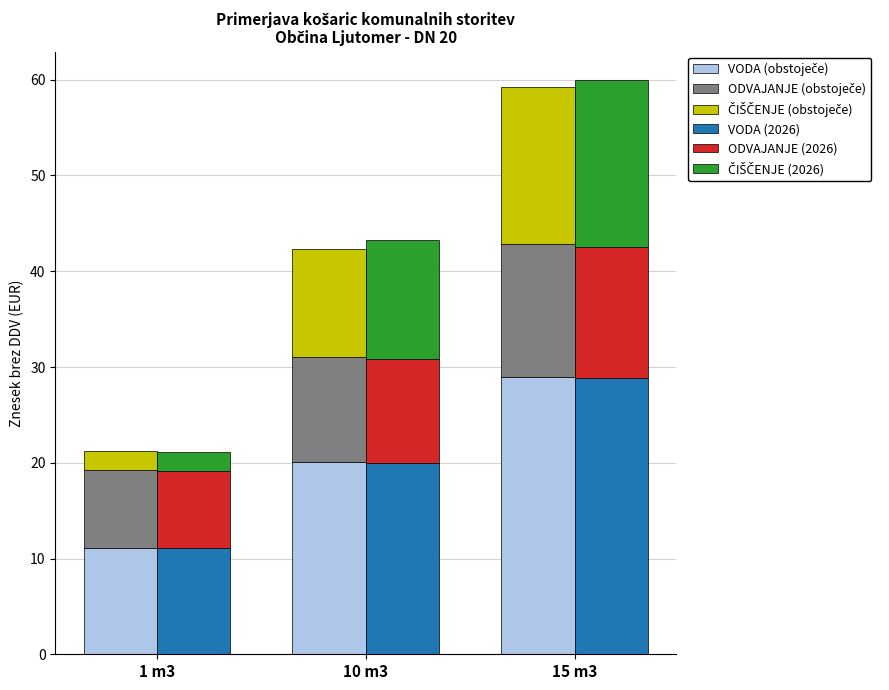

Which category has the lowest value in the VODA (obstoječe) series?

1 m3